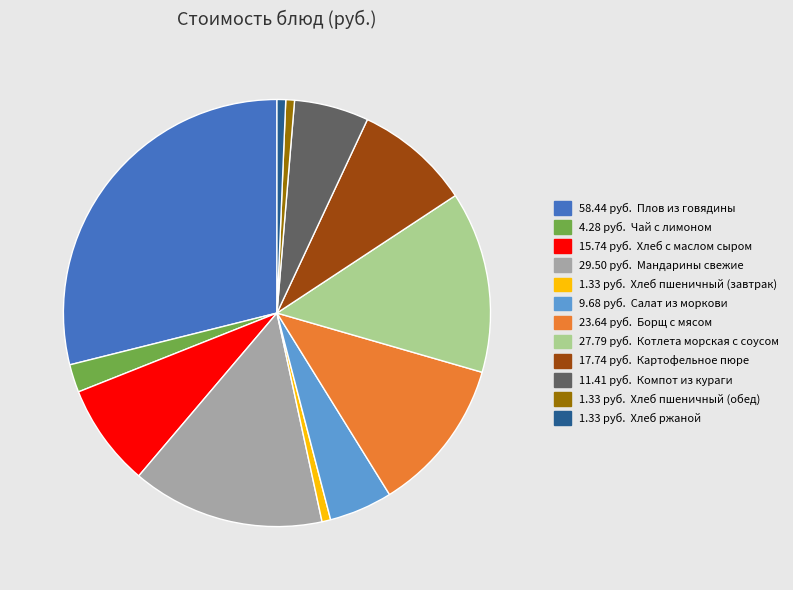

Is there a majority slice in this chart?

No